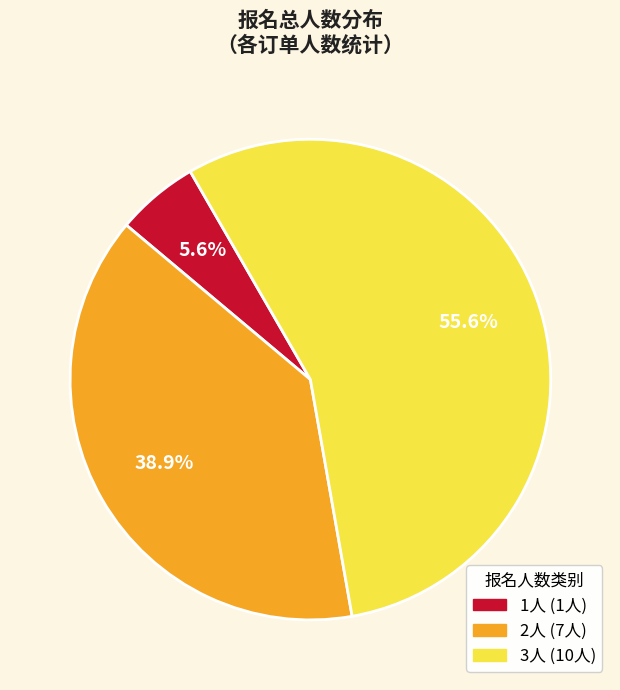

How many segments does this pie chart have?

3